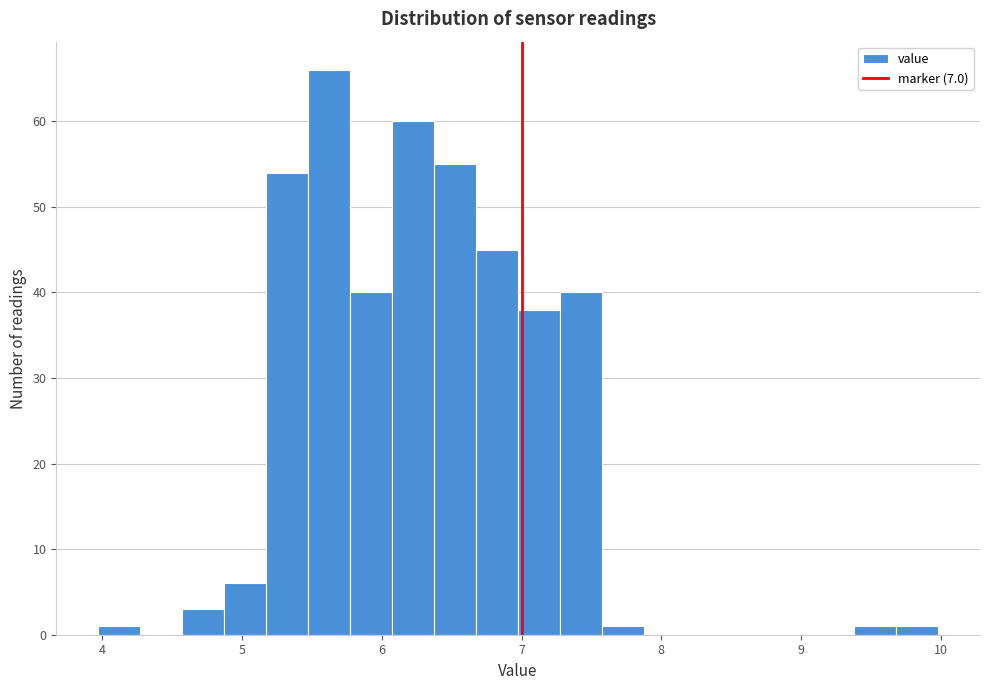

Read against the x-axis, roughly where is the centre of the tallest bar?

5.6